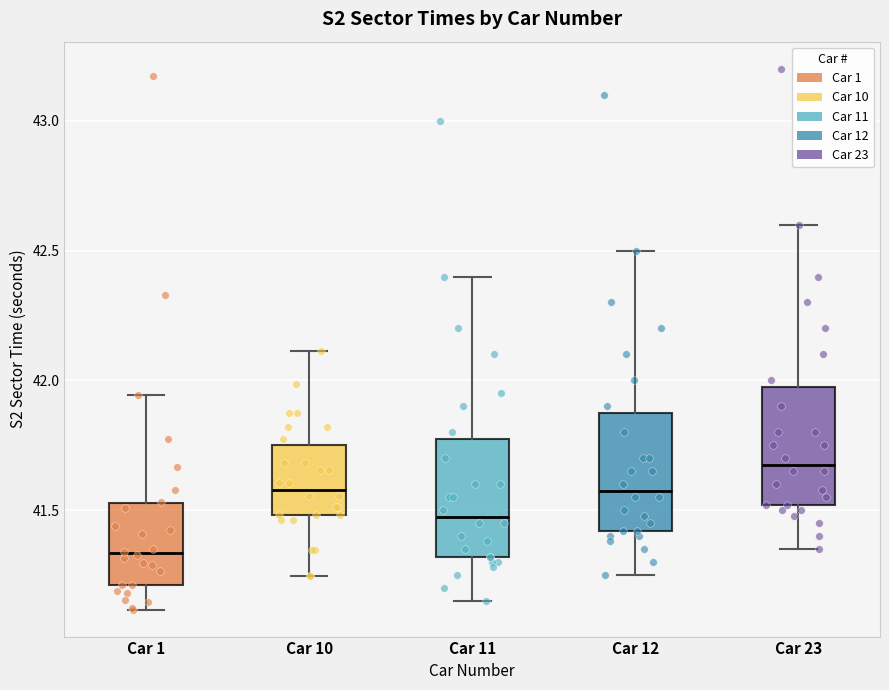

Where does the median line of the box for Car 11 sit on the y-axis? The values are not printed on the chart, so give them approximately, as read against the axis.

41.50